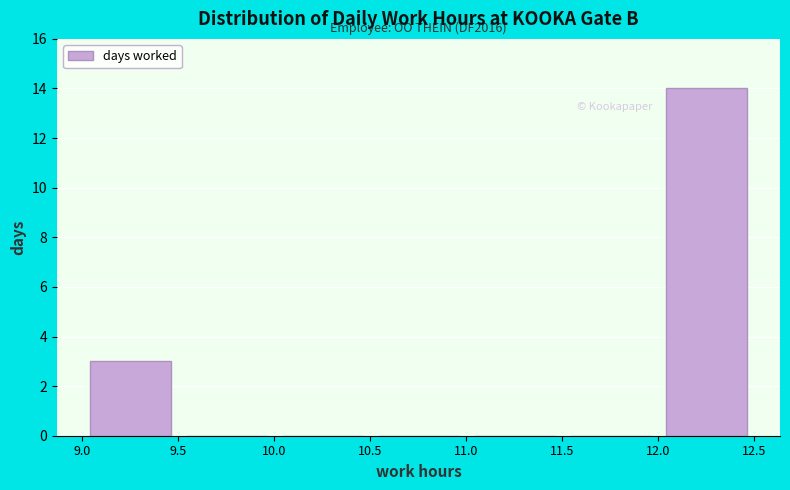

Which range on the x-axis has the tallest bar?

12.0 to 12.5